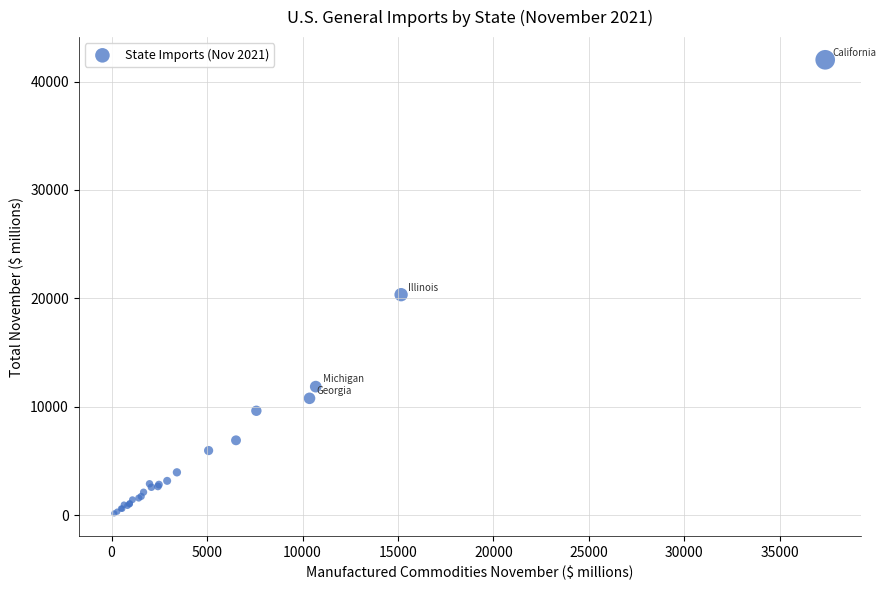

What Y value in the scatter plot is closest to 21081?

20334.6